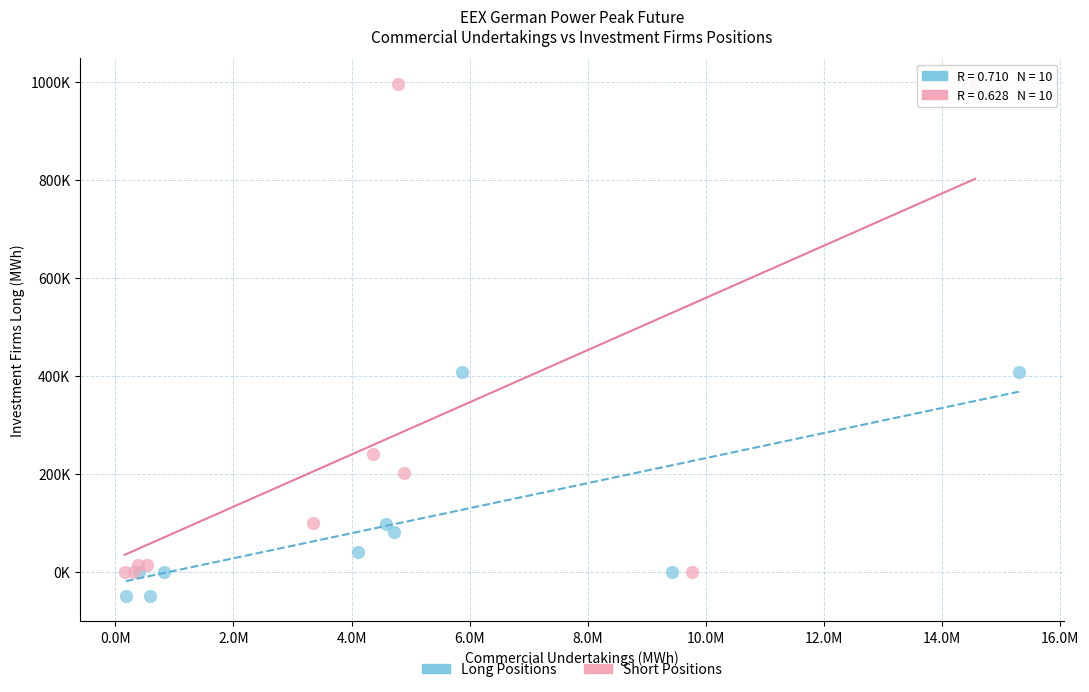

What are all the series names shown in the legend?

Long Positions, Short Positions